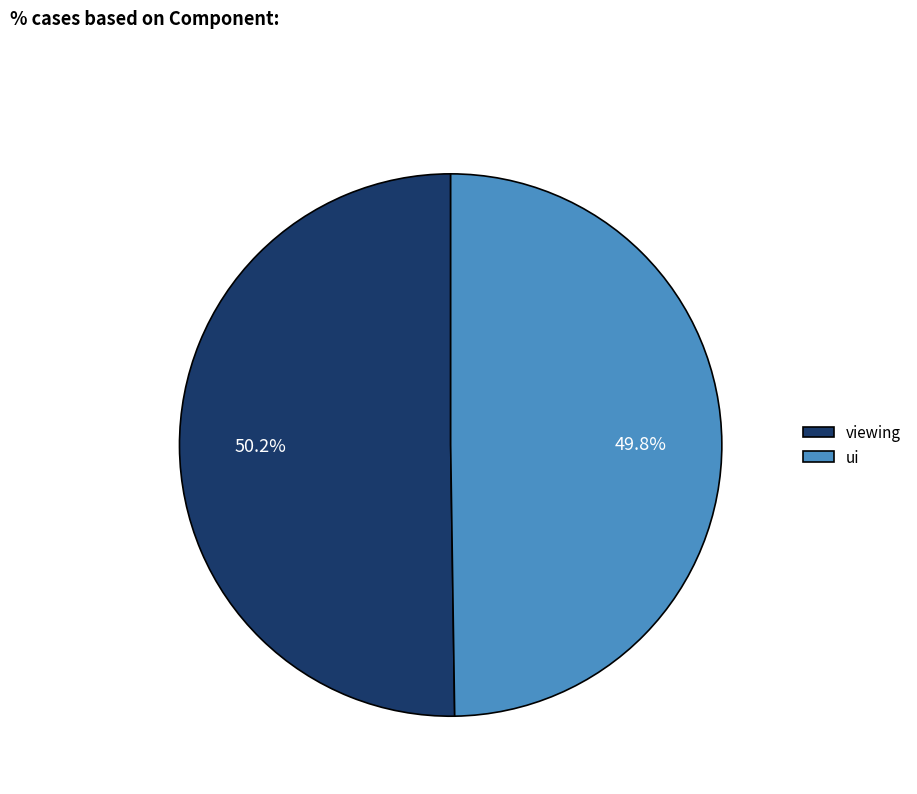

What portion of the pie excludes ui?

50.2%